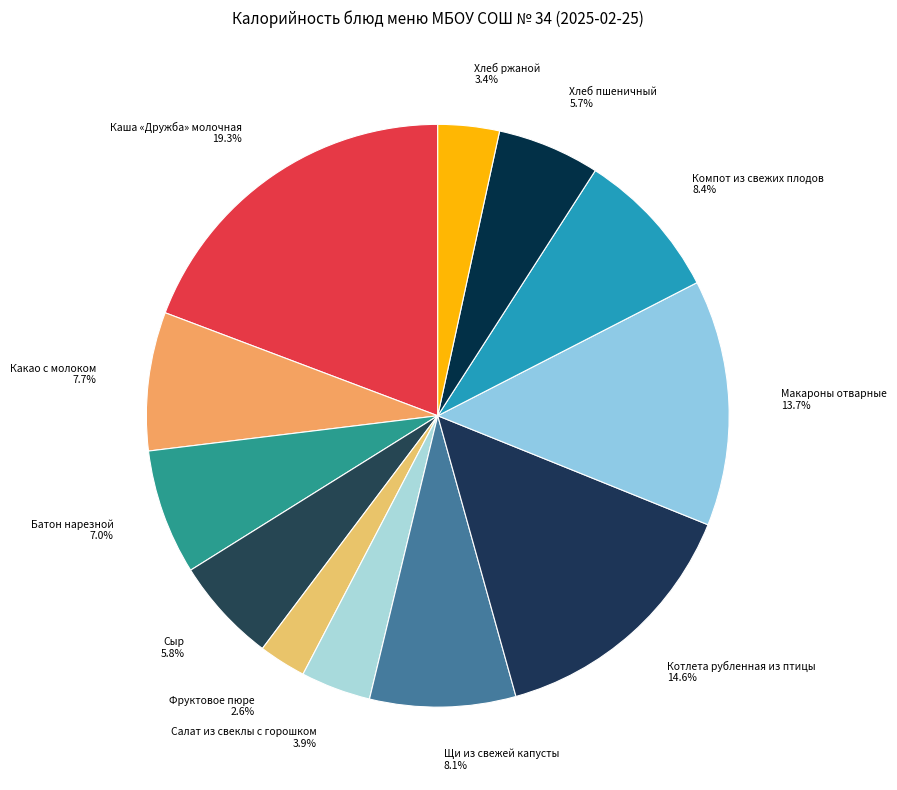

Does Какао с молоком account for over 50% of the chart?

No